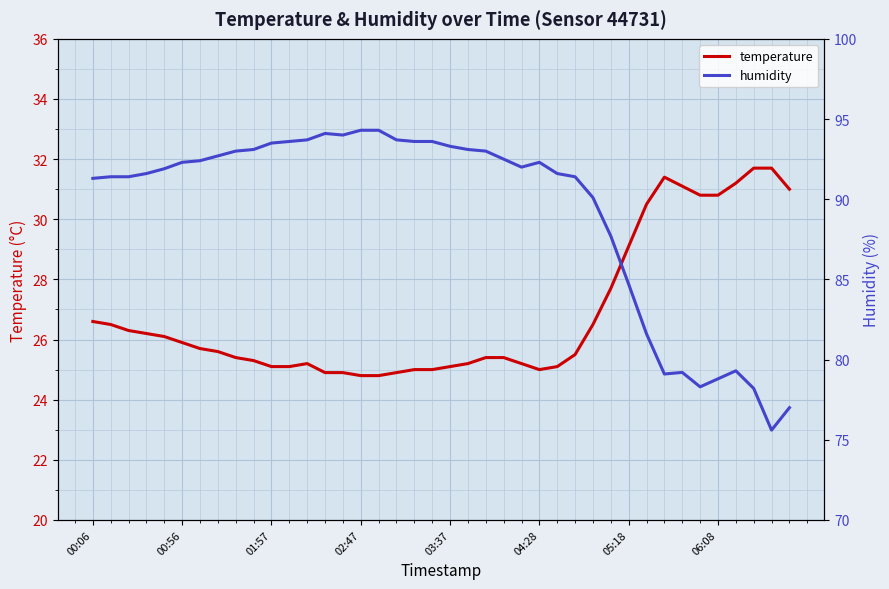

True or false: temperature has more than 2 points higher than both neighbors.

False